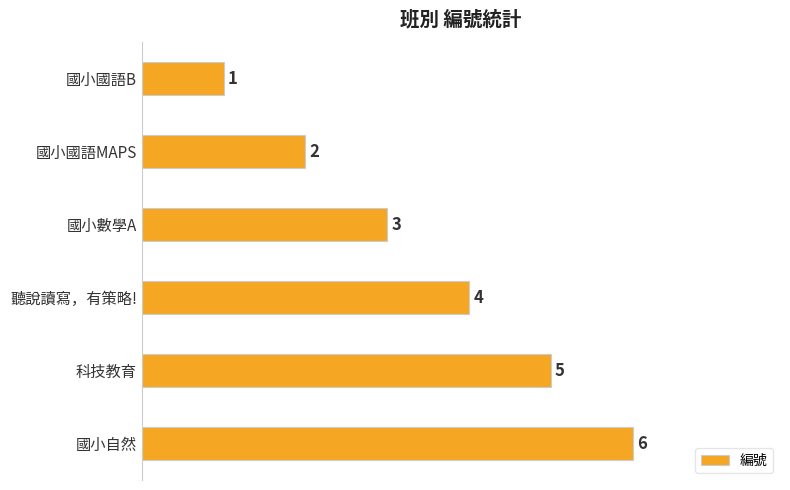

How many values are between 2 and 5?

4